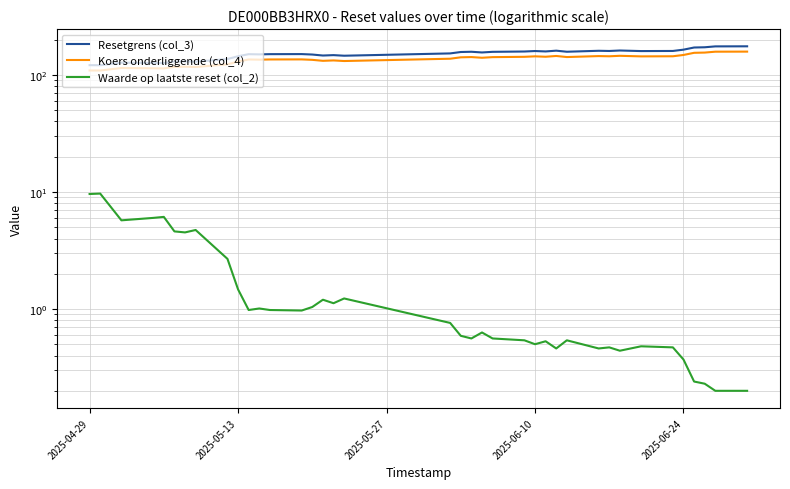

The value of Resetgrens (col_3) at 29 is 67.0. True or false?

False